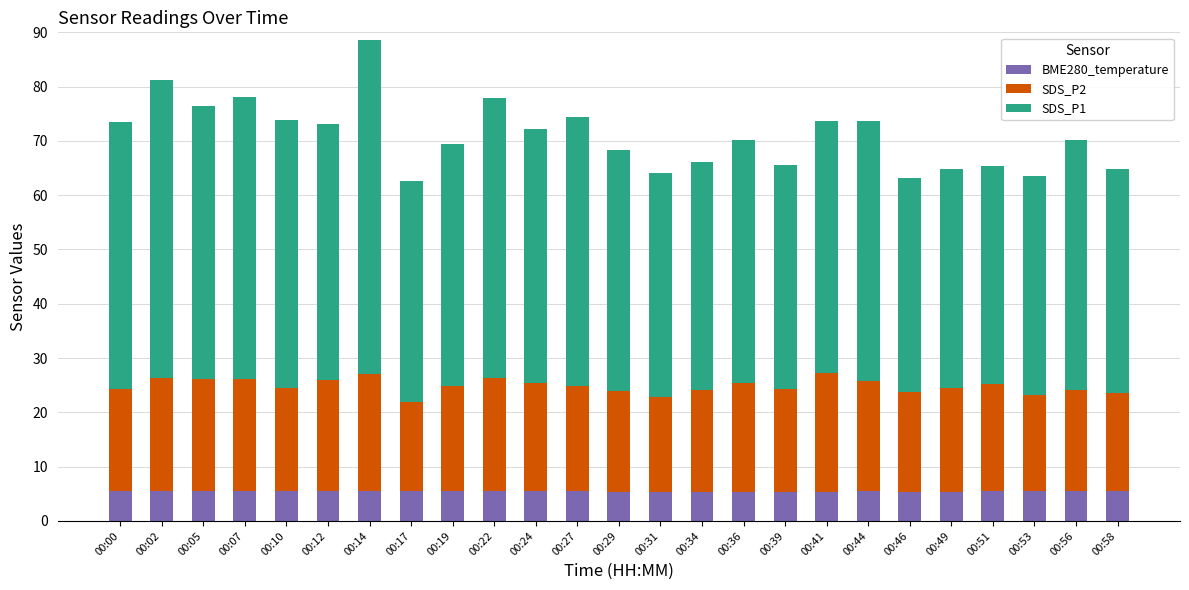

What is the total value across all series at 00:22?

77.9